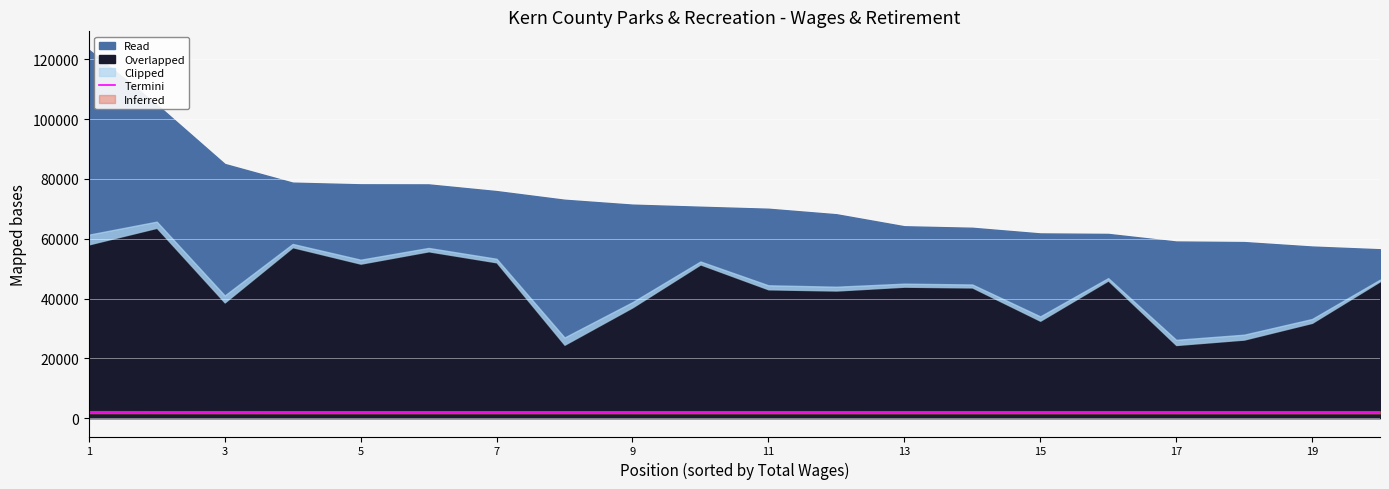

What is the minimum value shown in the chart?

2024.4